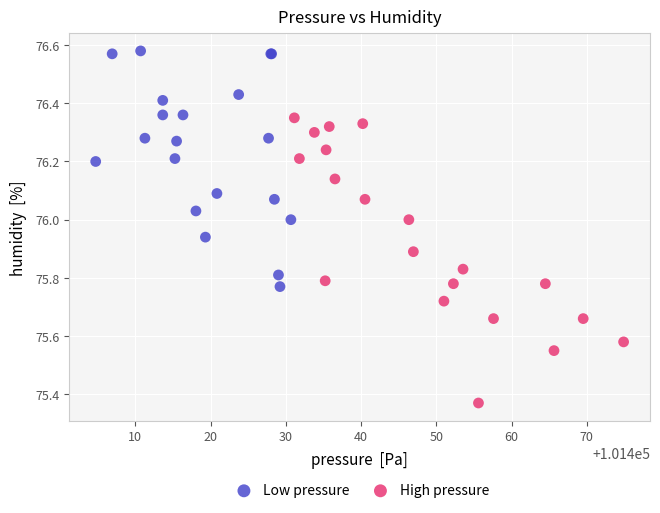

Which series reaches the maximum Y coordinate?

Low pressure